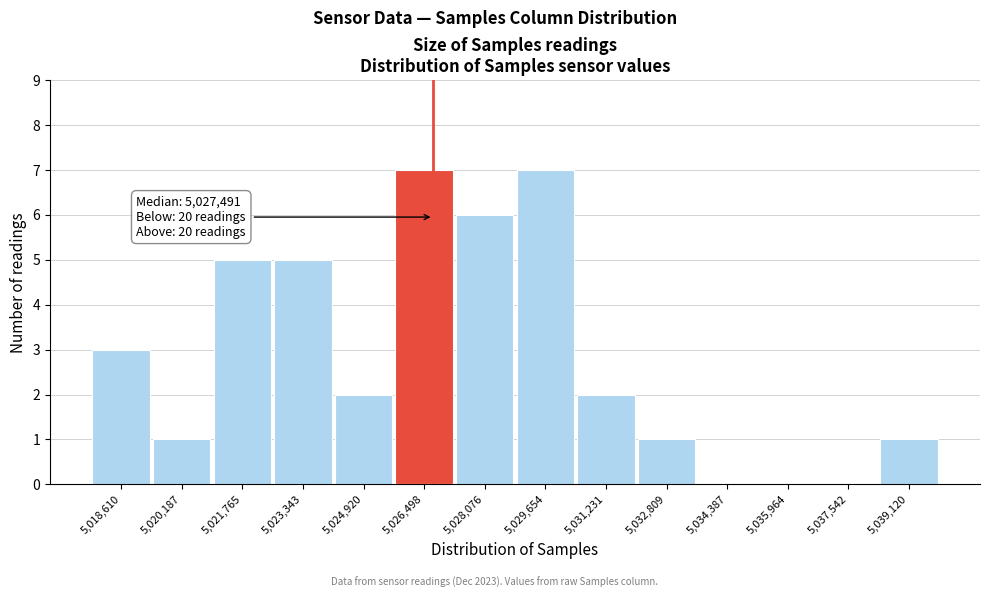

Reading right to left, transcribe all the data shown in this chart.

5,039,120=1	5,037,542=0	5,035,964=0	5,034,387=0	5,032,809=1	5,031,231=2	5,029,654=7	5,028,076=6	5,026,498=7	5,024,920=2	5,023,343=5	5,021,765=5	5,020,187=1	5,018,610=3